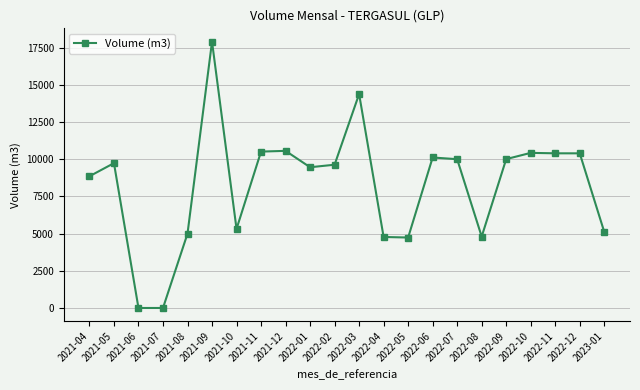

What is the ratio of the value at 2021-12 to the value at 2022-07?

1.1